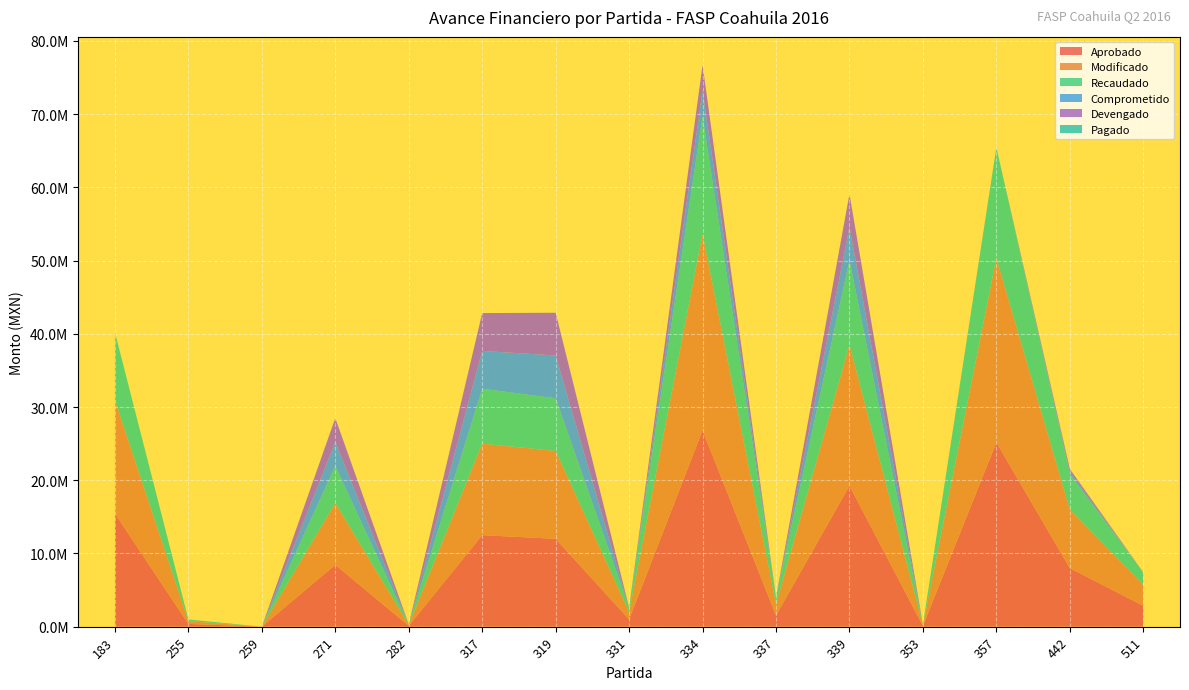

Reading right to left, transcribe all the data shown in this chart.

Aprobado: 2852936.6	8000000.0	25175000.0	110000.0	19251000.0	1540000.0	26817200.0	1000000.0	12000000.0	12500000.0	121800.0	8448480.0	2088.0	379484.7	15463296.6
Modificado: 2852936.6	8000000.0	25175000.0	110000.0	19251000.0	1540000.0	26817200.0	1000000.0	12000000.0	12500000.0	121800.0	8448480.0	2088.0	379484.7	15463296.6
Recaudado: 1711762.0	4800000.0	15105000.0	66000.0	11550600.0	924000.0	16090320.0	600000.0	7200000.0	7500000.0	73080.0	5069088.0	1252.8	227690.8	9277977.9
Comprometido: 0.0	372000.0	0.0	0.0	4528000.0	0.0	3500000.0	0.0	5840340.0	5166822.2	0.0	3264044.5	0.0	0.0	0.0
Devengado: 0.0	372000.0	0.0	0.0	4528000.0	0.0	3500000.0	0.0	5840340.0	5166822.2	0.0	3264044.5	0.0	0.0	0.0
Pagado: 0.0	0.0	0.0	0.0	0.0	0.0	0.0	0.0	0.0	0.0	0.0	0.0	0.0	0.0	0.0